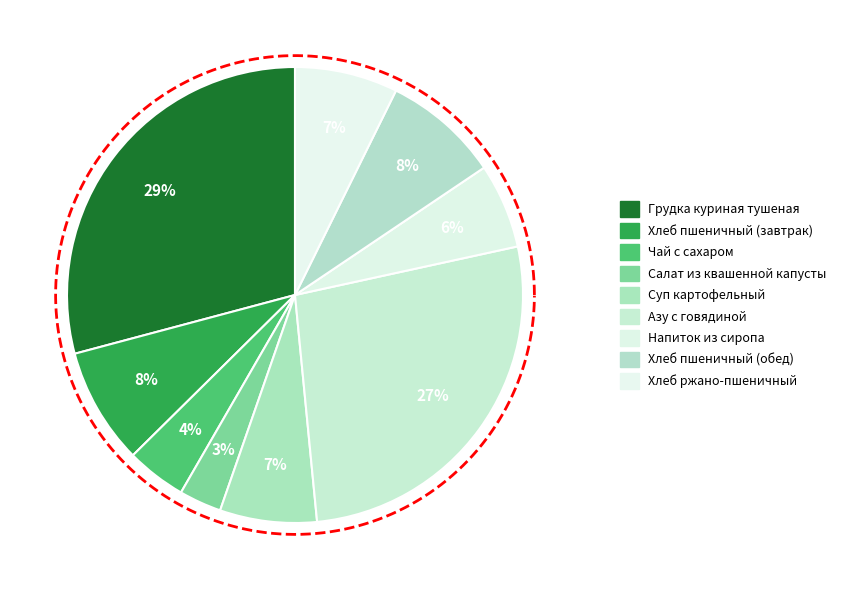

True or false: Азу с говядиной accounts for 27% of the total.

True